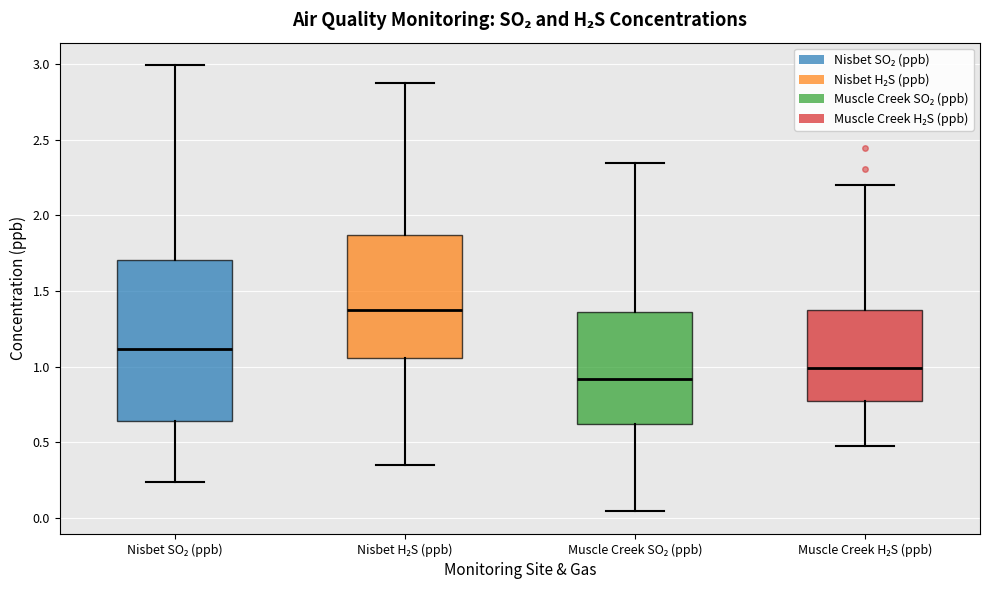

Reading left to right, read every box against the y-axis: the position of its median line, the range the box covers, and the ends of its whiskers. The values are not printed on the chart, so give them approximately, as read against the axis.

Nisbet SO₂ (ppb): median 1.10, box 0.65 to 1.70, whiskers 0.25 to 3.00
Nisbet H₂S (ppb): median 1.35, box 1.05 to 1.85, whiskers 0.35 to 2.90
Muscle Creek SO₂ (ppb): median 0.90, box 0.60 to 1.35, whiskers 0.05 to 2.35
Muscle Creek H₂S (ppb): median 1.00, box 0.75 to 1.40, whiskers 0.50 to 2.20